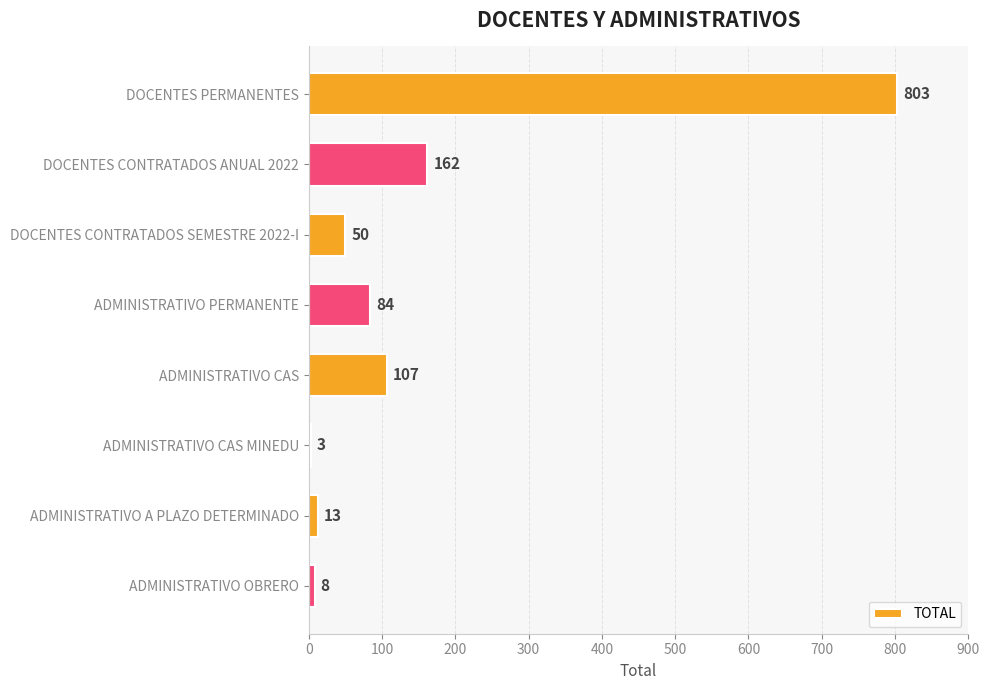

What is the smallest value displayed?

3